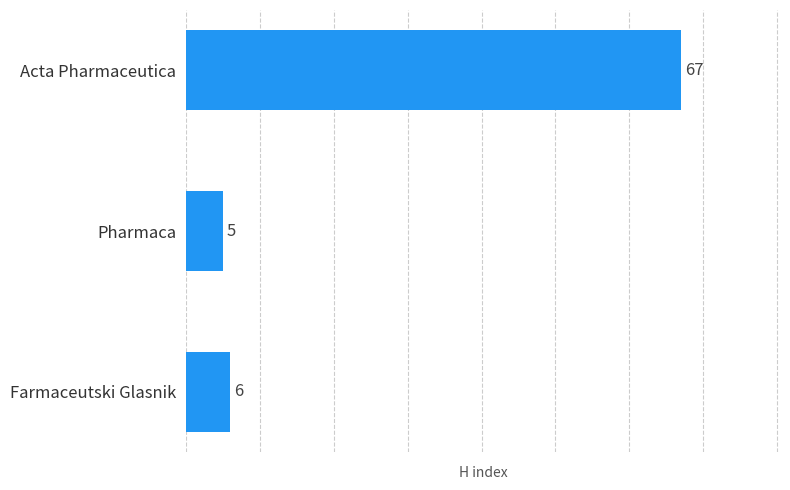

What is the greatest value displayed?

67